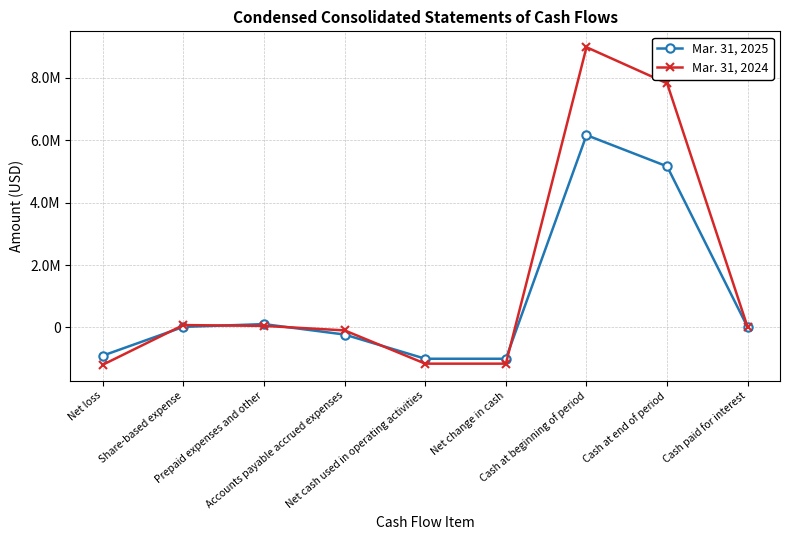

True or false: Mar. 31, 2024 has more than 1 points higher than both neighbors.

True